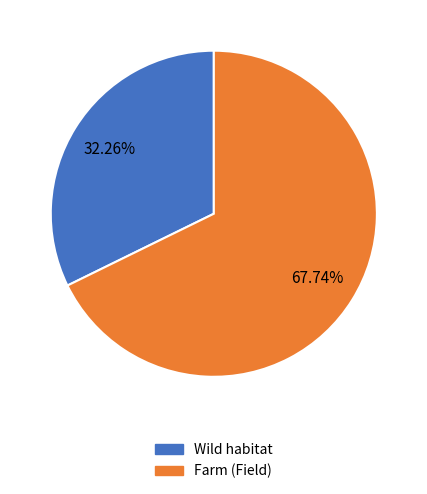

Which category accounts for the majority?

Farm (Field)